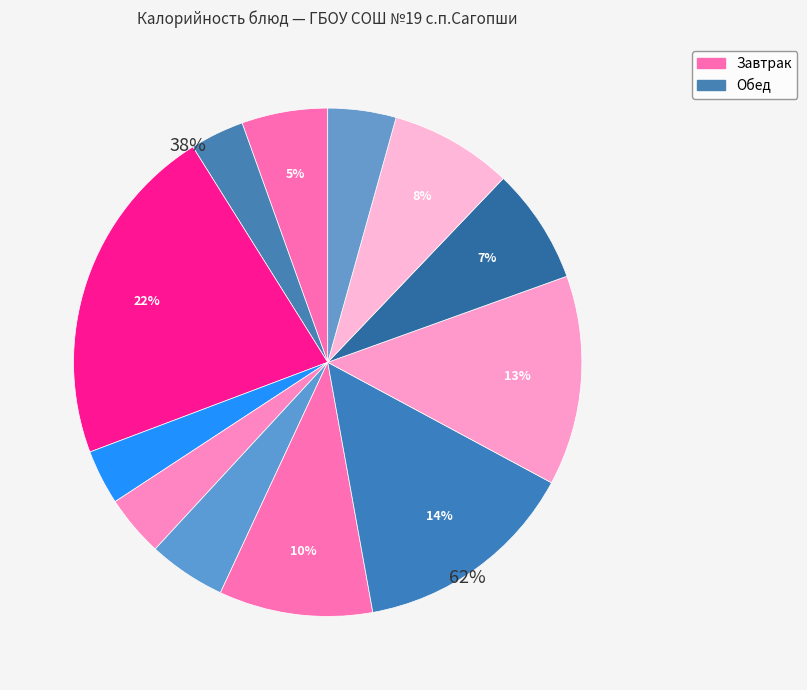

To the nearest percent, what is the difference between the largest and smallest slice percentages?

18%